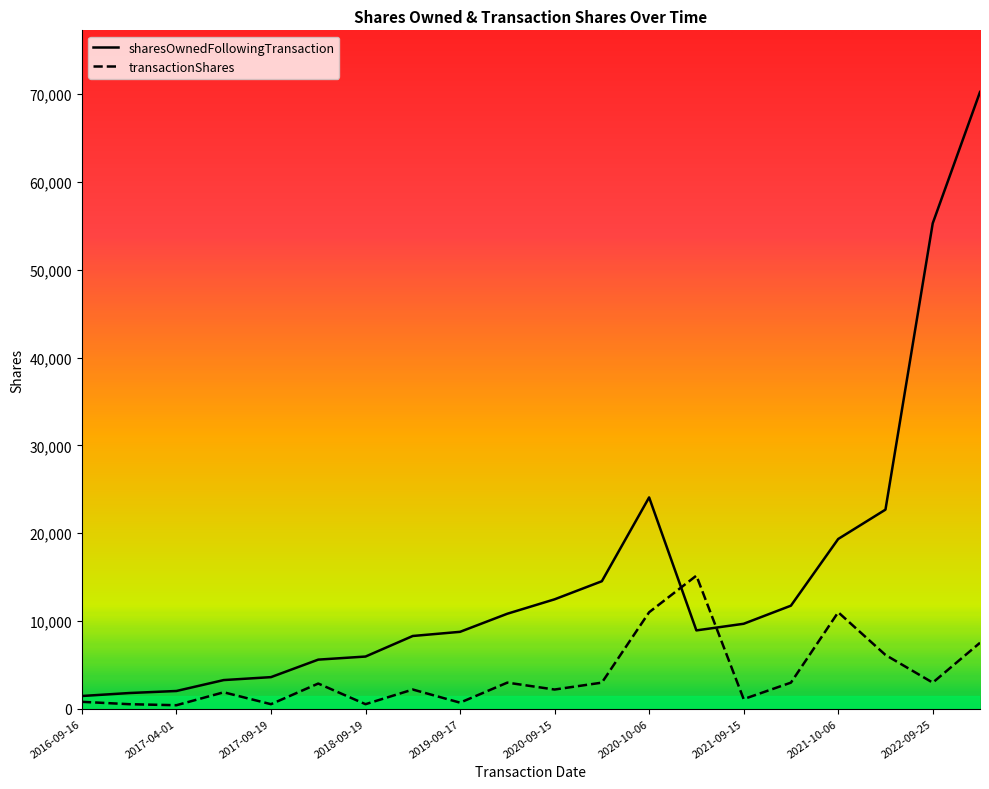

List the series in order of their peak value, highest first.

sharesOwnedFollowingTransaction, transactionShares